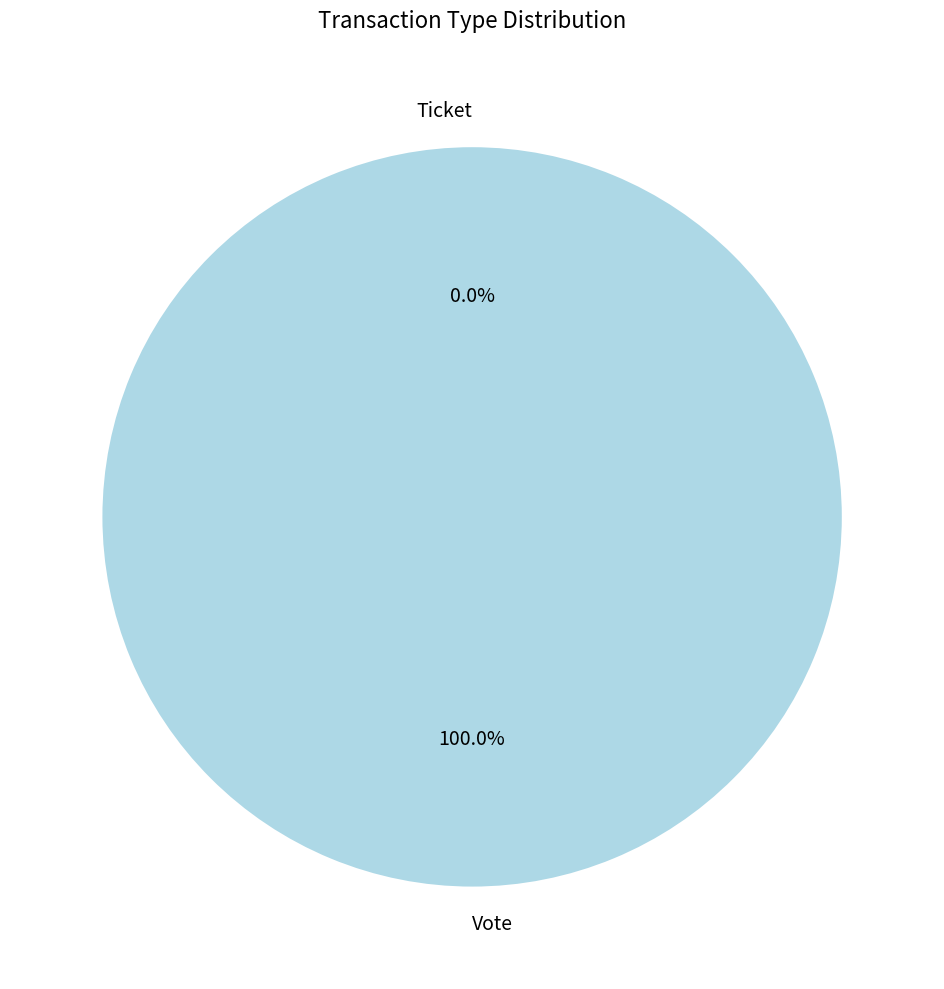

Rank the categories by value from lowest to highest.

Ticket, Vote